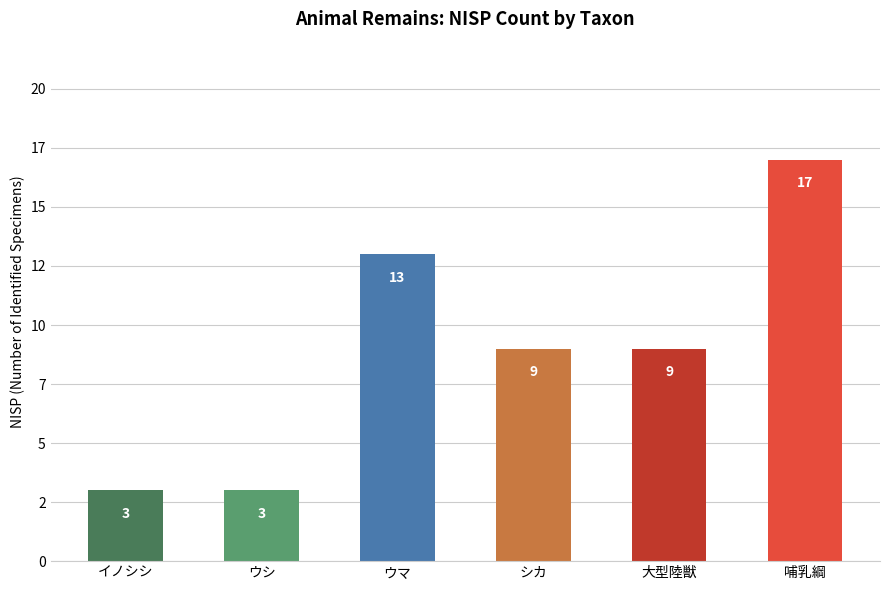

Are the bars horizontal?

No